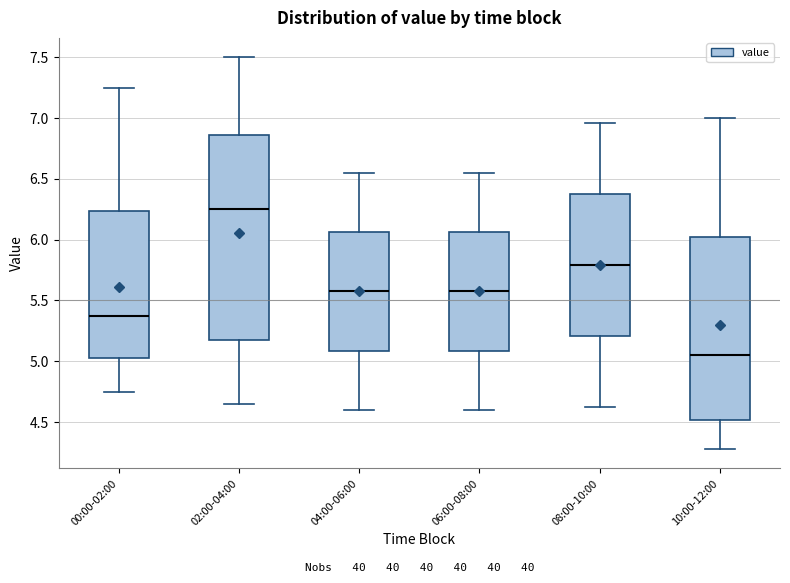

Which box's median line is the lowest?

10:00-12:00